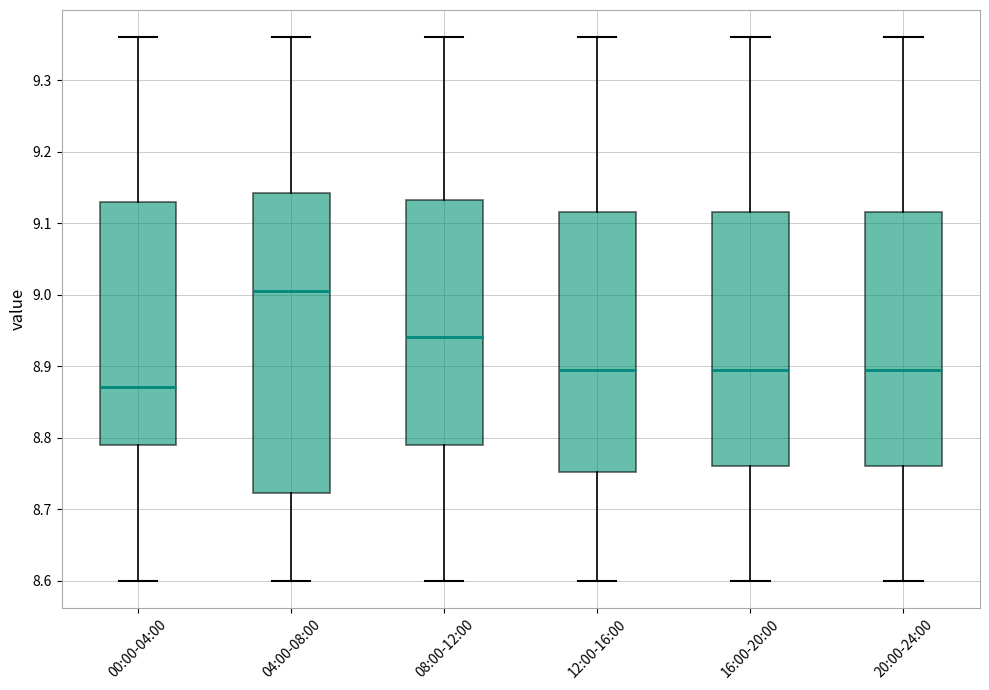

Which box's median line is the lowest?

00:00-04:00